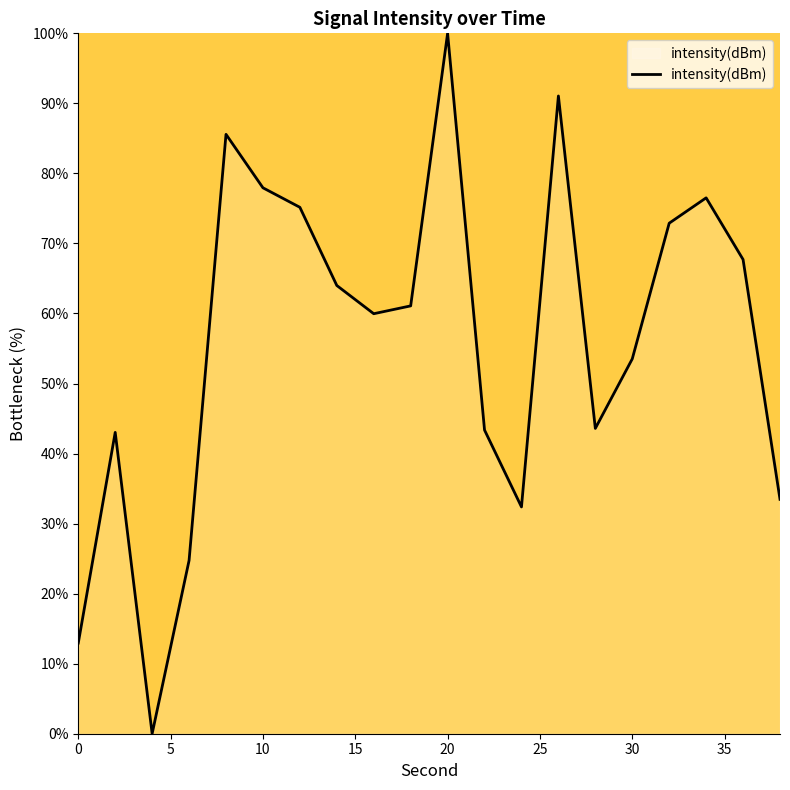

What is the greatest value displayed?

100.0